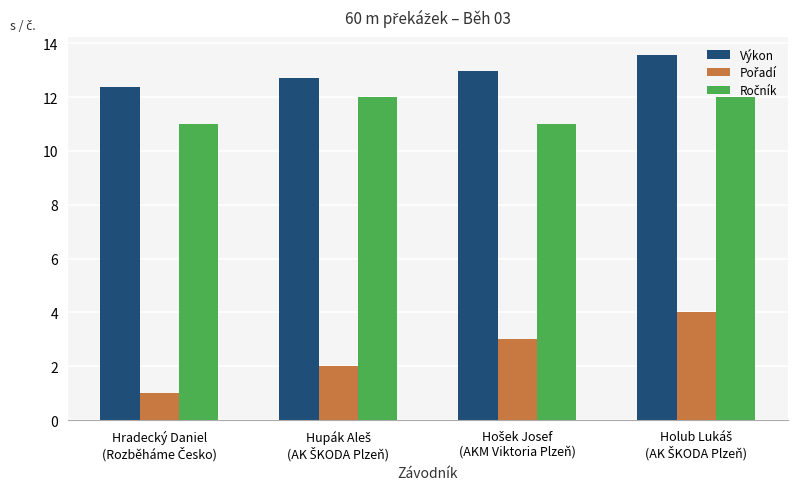

What is the maximum value shown in the chart?

13.6